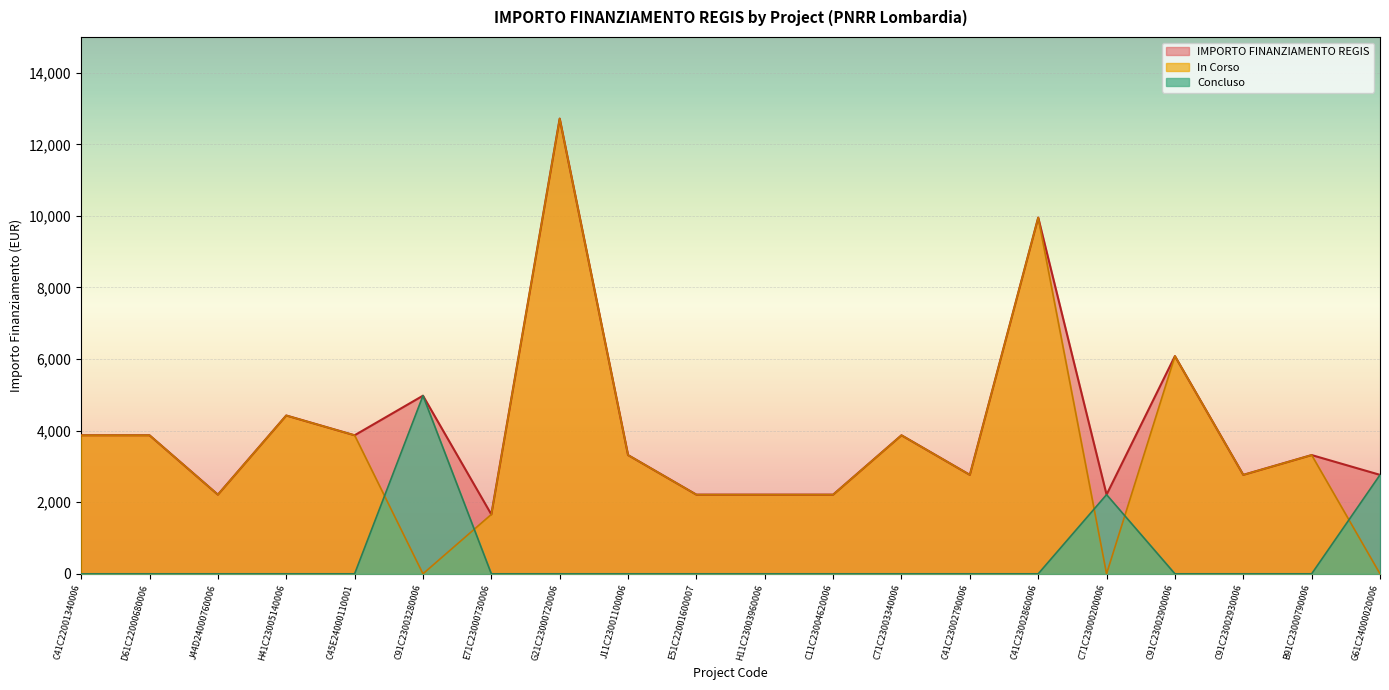

How many distinct data groups are displayed?

3